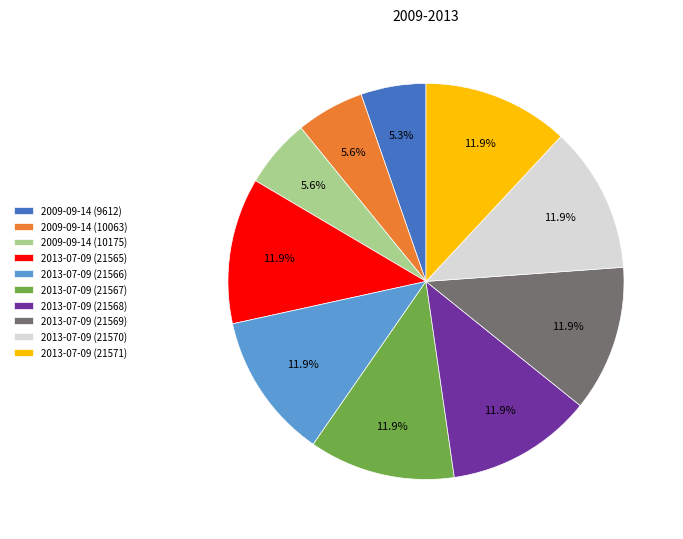

What is the total percentage of 2009-09-14 (10063) and 2013-07-09 (21565)?

17.5%